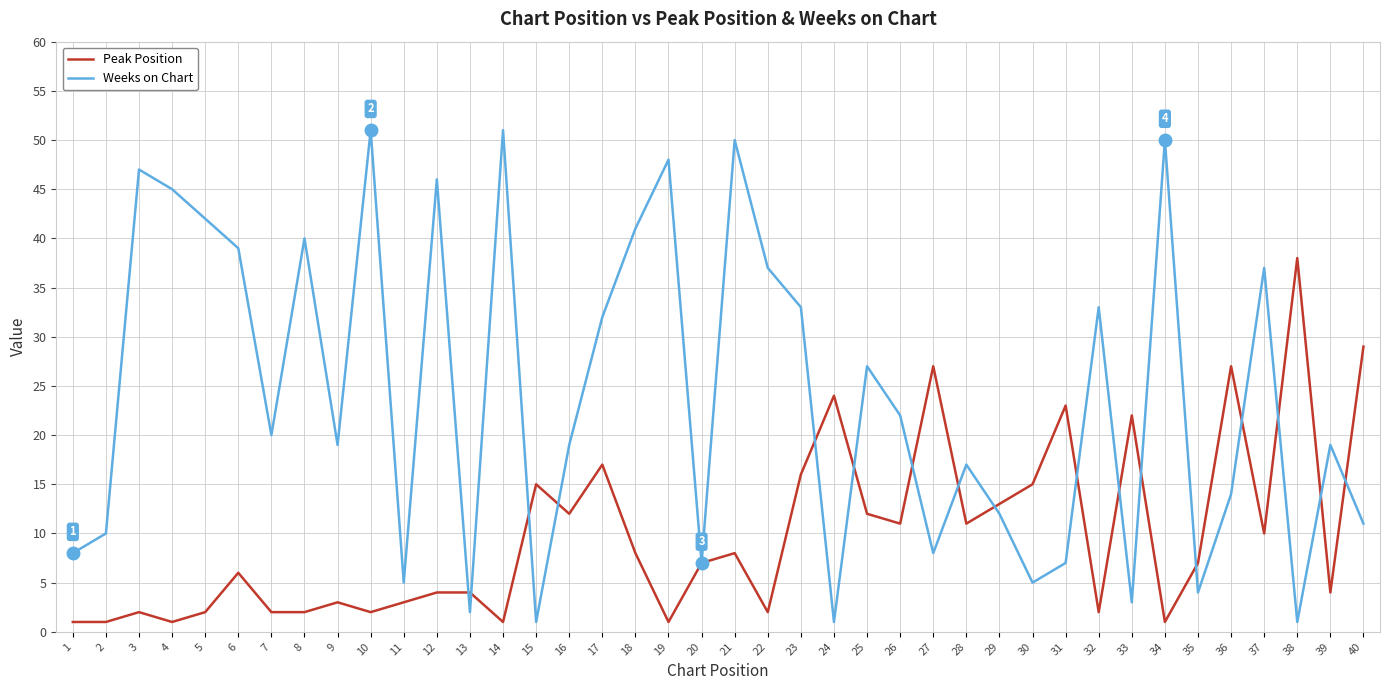

Which series has the largest range (max minus min)?

Weeks on Chart